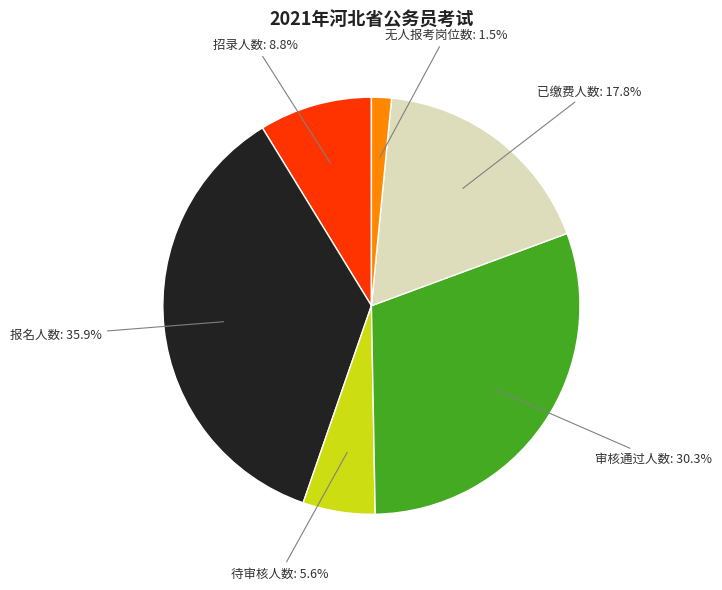

To the nearest percent, what is the difference between the largest and smallest slice percentages?

34%